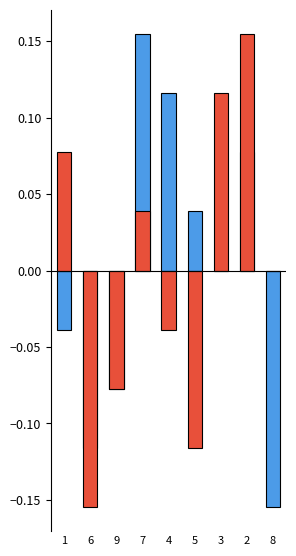

Is it true that col_9 equals -0.0 at 9?

False